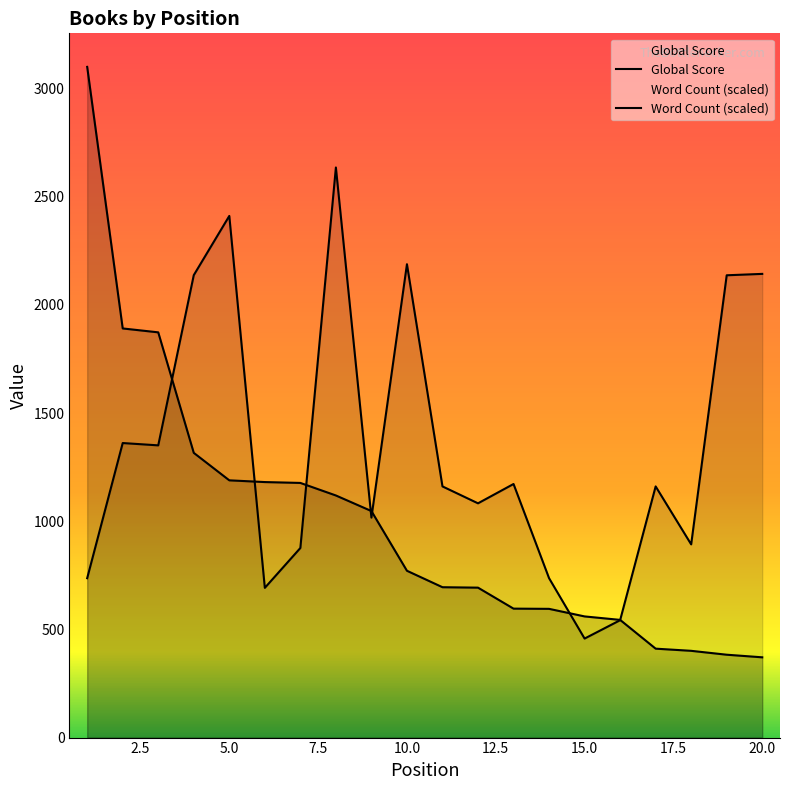

How many lines are shown in the chart?

2